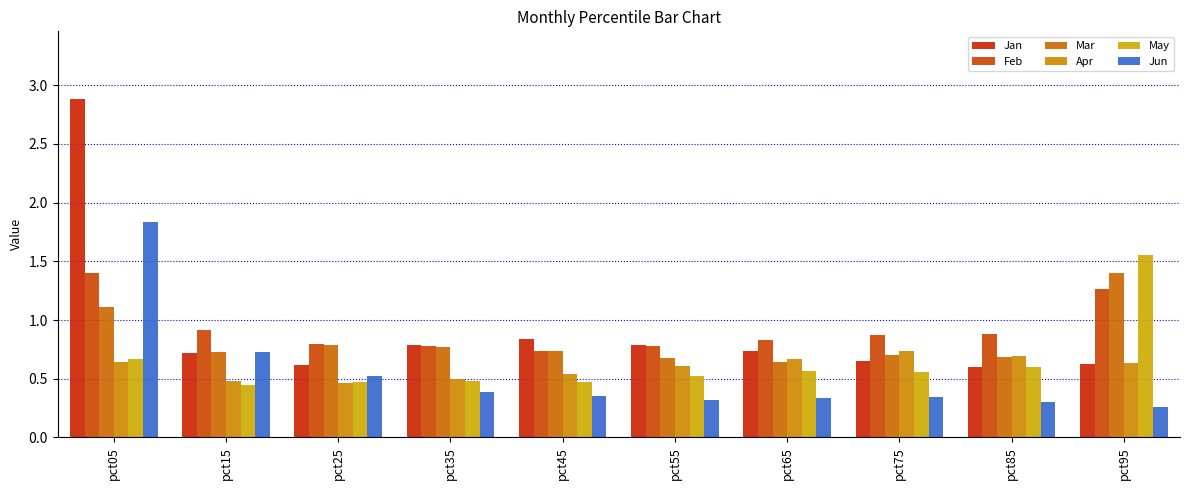

Which series has the largest total across all categories?

Feb